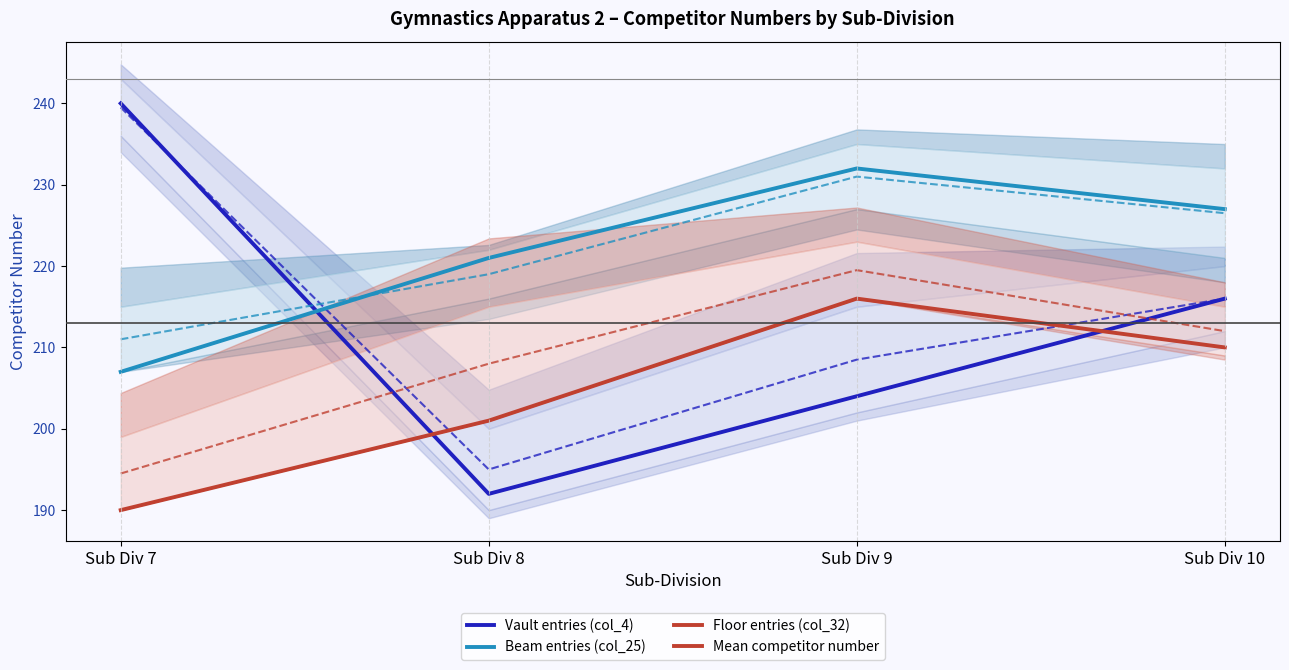

List the series in order of their peak value, highest first.

Vault entries (col_4), Beam entries (col_25), Floor entries (col_32)